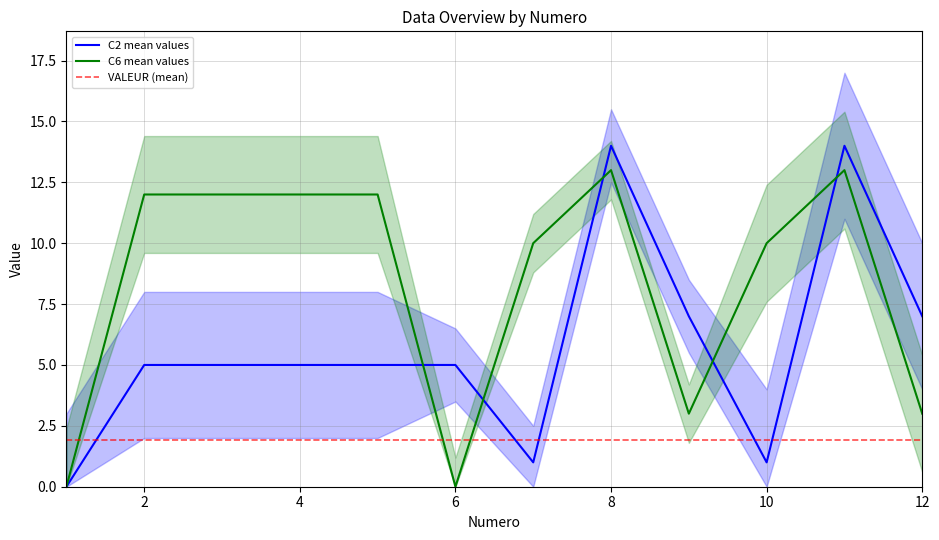

What is the highest value of the C2 mean values series?

14